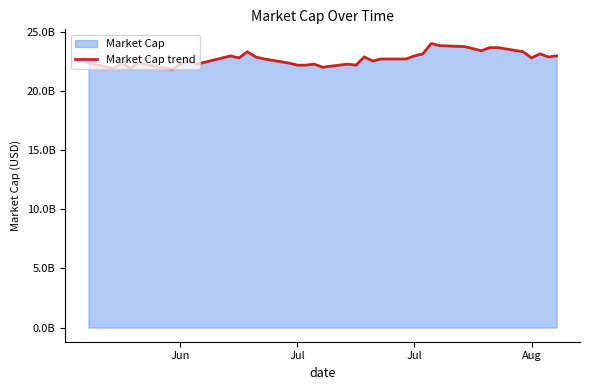

What is the value of the 33rd point from the left?

23397370973.2